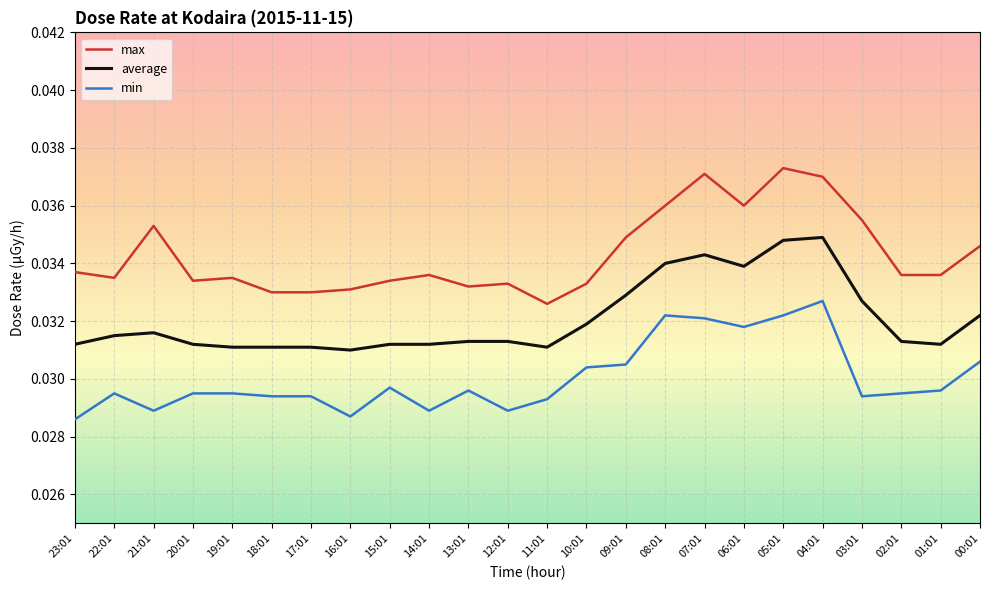

At 04:01, list the series in order from largest to smallest.

max, average, min